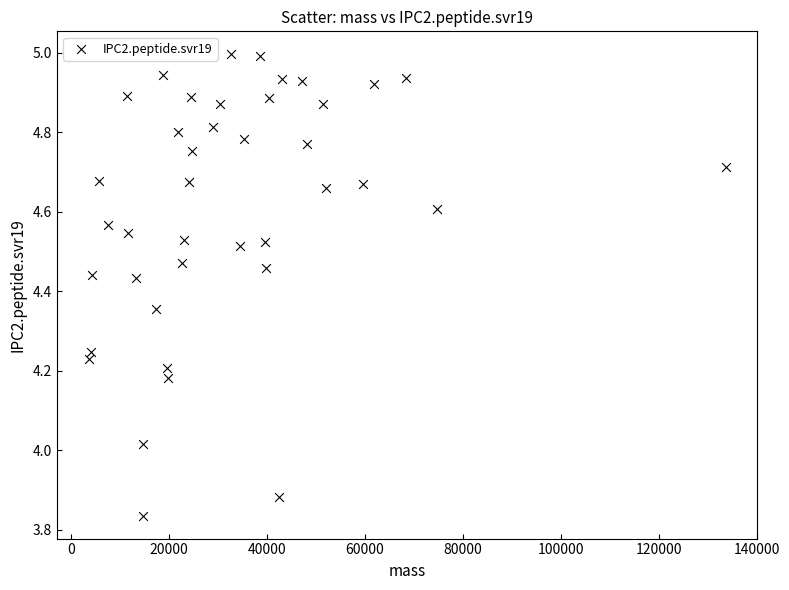

What is the range of X values (max minus min)?

130096.3